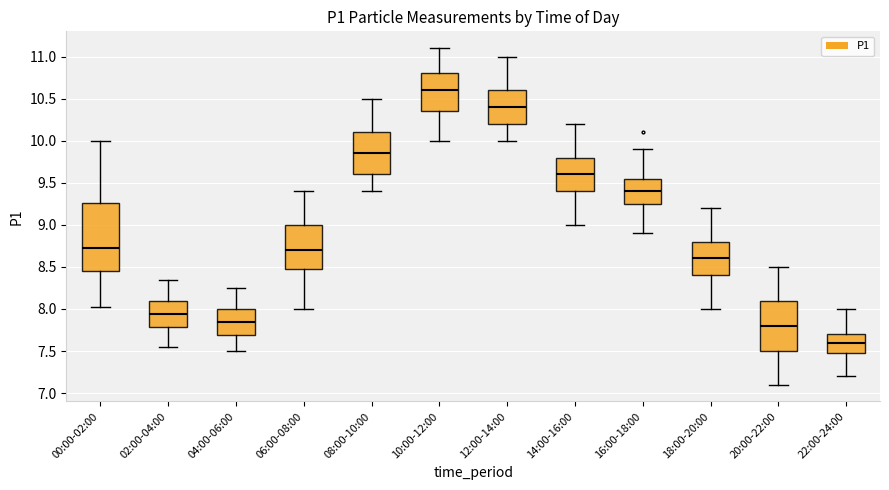

Reading left to right, transcribe this box plot: for each box, give where its median line is, the range the box spans, and where its two whiskers end, as read against the y-axis. The values are not printed on the chart, so give them approximately, as read against the axis.

00:00-02:00: median 8.75, box 8.45 to 9.25, whiskers 8.00 to 10.00
02:00-04:00: median 7.95, box 7.80 to 8.10, whiskers 7.55 to 8.35
04:00-06:00: median 7.85, box 7.70 to 8.00, whiskers 7.50 to 8.25
06:00-08:00: median 8.70, box 8.50 to 9.00, whiskers 8.00 to 9.40
08:00-10:00: median 9.85, box 9.60 to 10.10, whiskers 9.40 to 10.50
10:00-12:00: median 10.60, box 10.35 to 10.80, whiskers 10.00 to 11.10
12:00-14:00: median 10.40, box 10.20 to 10.60, whiskers 10.00 to 11.00
14:00-16:00: median 9.60, box 9.40 to 9.80, whiskers 9.00 to 10.20
16:00-18:00: median 9.40, box 9.25 to 9.55, whiskers 8.90 to 9.90
18:00-20:00: median 8.60, box 8.40 to 8.80, whiskers 8.00 to 9.20
20:00-22:00: median 7.80, box 7.50 to 8.10, whiskers 7.10 to 8.50
22:00-24:00: median 7.60, box 7.50 to 7.70, whiskers 7.20 to 8.00